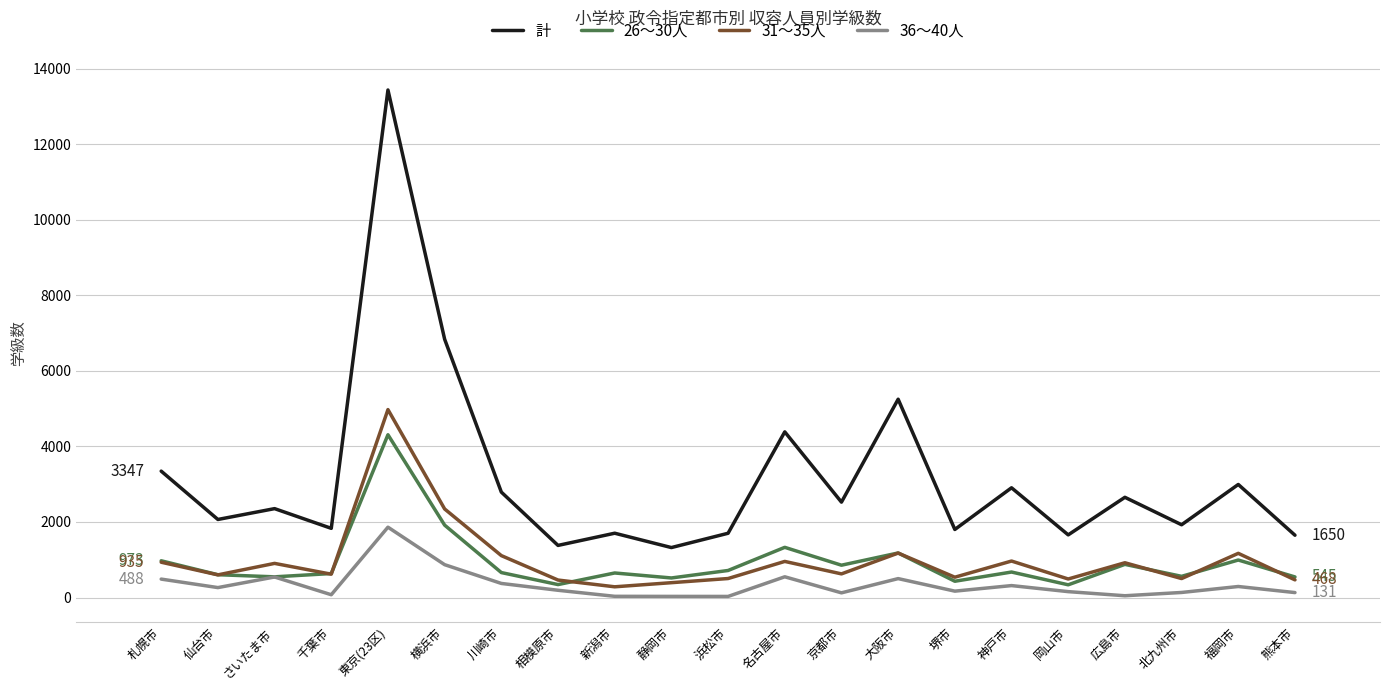

True or false: 26～30人 has more than 1 interior local peaks.

True